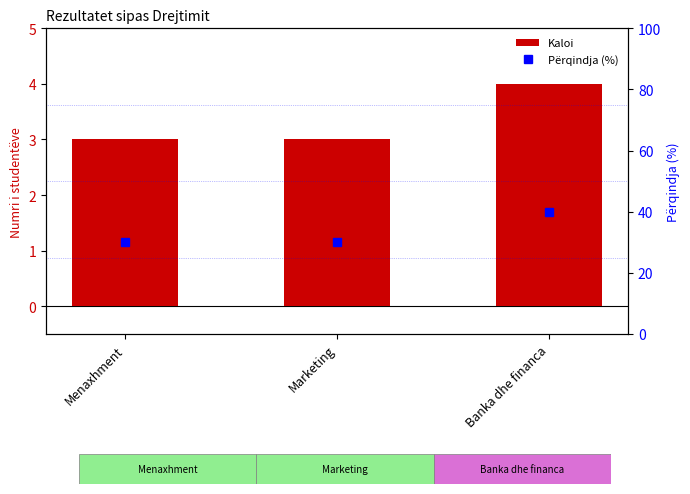

What is the difference between the highest and lowest values at Banka dhe financa?

36